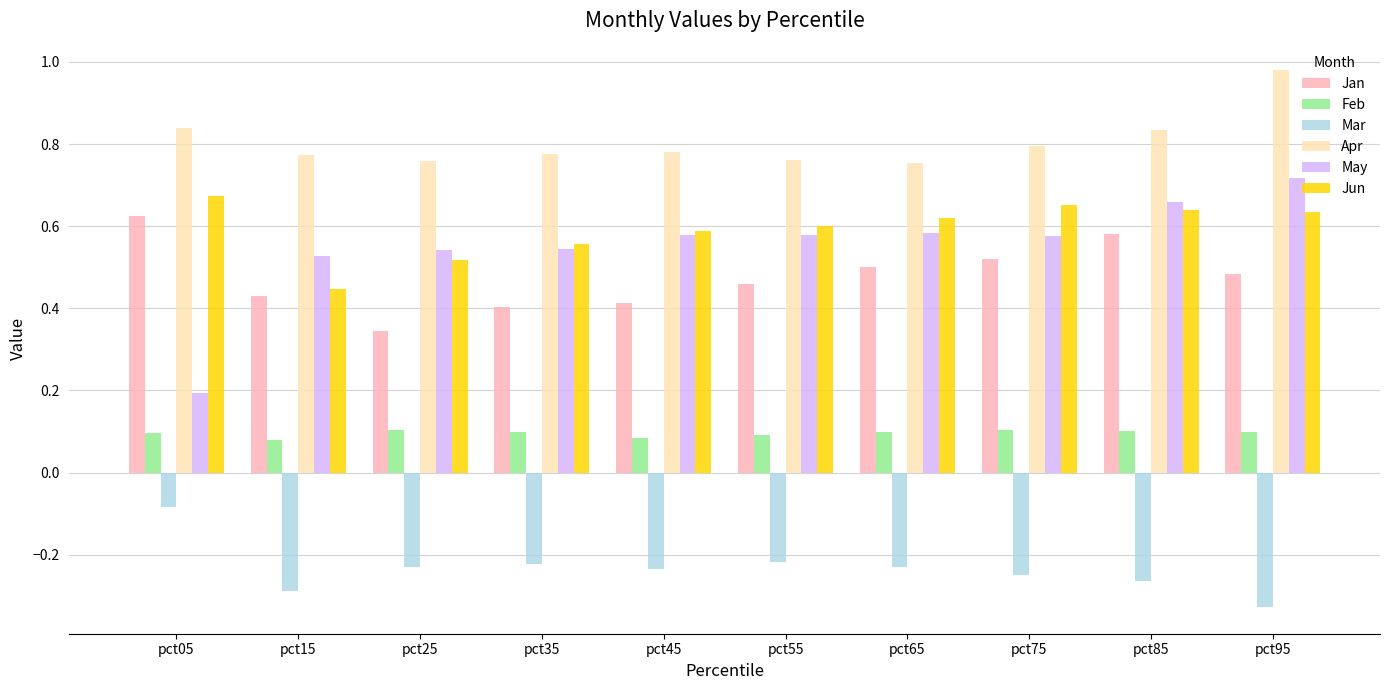

Count the number of categories in the chart.

10